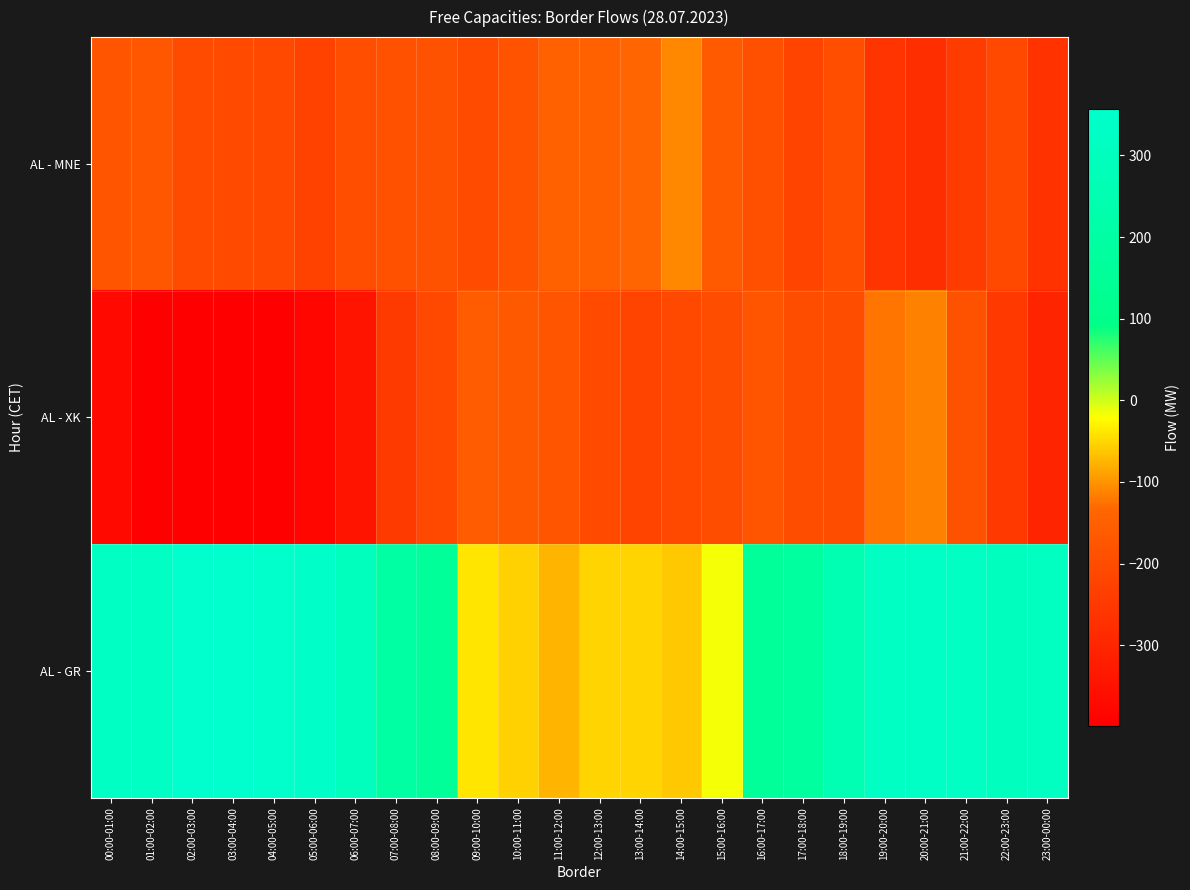

Reading left to right, what are all the values shown in this chart?

AL - MNE: 00:00-01:00=-176	01:00-02:00=-174	02:00-03:00=-204	03:00-04:00=-207	04:00-05:00=-211	05:00-06:00=-225	06:00-07:00=-194	07:00-08:00=-187	08:00-09:00=-185	09:00-10:00=-202	10:00-11:00=-181	11:00-12:00=-148	12:00-13:00=-149	13:00-14:00=-135	14:00-15:00=-108	15:00-16:00=-163	16:00-17:00=-190	17:00-18:00=-220	18:00-19:00=-195	19:00-20:00=-263	20:00-21:00=-275	21:00-22:00=-242	22:00-23:00=-209	23:00-00:00=-268
AL - XK: 00:00-01:00=-373	01:00-02:00=-397	02:00-03:00=-398	03:00-04:00=-399	04:00-05:00=-398	05:00-06:00=-379	06:00-07:00=-345	07:00-08:00=-248	08:00-09:00=-210	09:00-10:00=-162	10:00-11:00=-166	11:00-12:00=-180	12:00-13:00=-206	13:00-14:00=-220	14:00-15:00=-208	15:00-16:00=-197	16:00-17:00=-177	17:00-18:00=-198	18:00-19:00=-196	19:00-20:00=-122	20:00-21:00=-115	21:00-22:00=-184	22:00-23:00=-250	23:00-00:00=-302
AL - GR: 00:00-01:00=320	01:00-02:00=320	02:00-03:00=356	03:00-04:00=357	04:00-05:00=354	05:00-06:00=345	06:00-07:00=293	07:00-08:00=196	08:00-09:00=155	09:00-10:00=-39	10:00-11:00=-55	11:00-12:00=-75	12:00-13:00=-53	13:00-14:00=-53	14:00-15:00=-62	15:00-16:00=-18	16:00-17:00=157	17:00-18:00=178	18:00-19:00=256	19:00-20:00=323	20:00-21:00=328	21:00-22:00=321	22:00-23:00=308	23:00-00:00=310